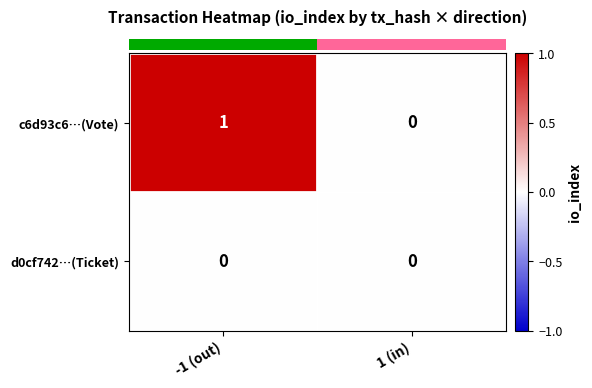

Which series has the largest total across all categories?

c6d93c6…(Vote)